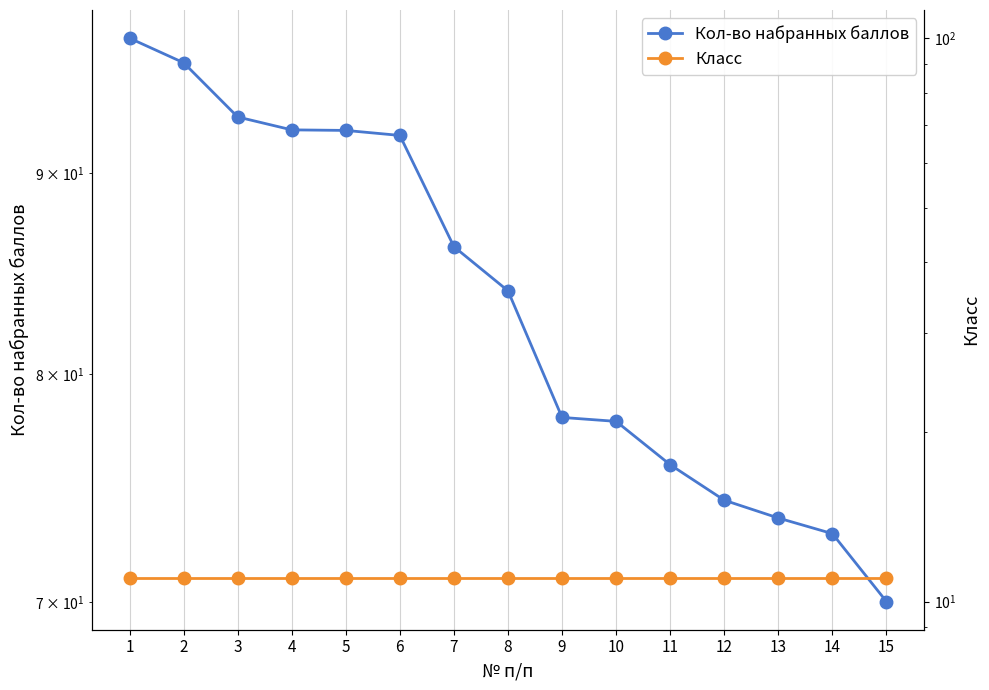

List the series in order of their overall mean, highest first.

Кол-во набранных баллов, Класс